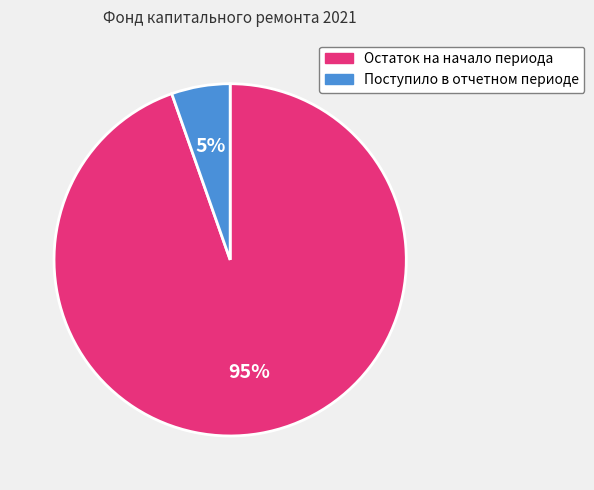

What percentage is the Остаток на начало периода slice, to the nearest percent?

95%